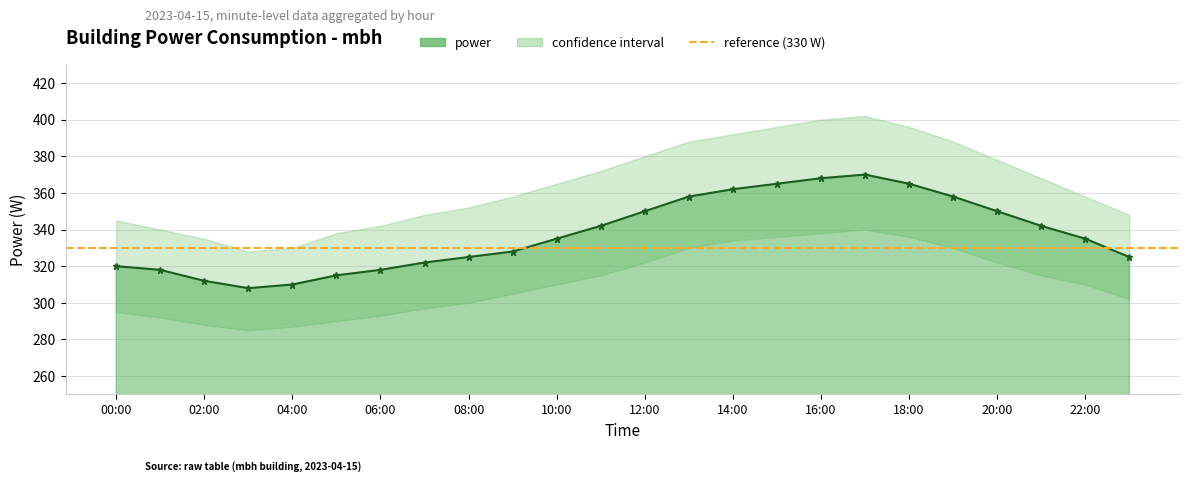

Reading right to left, list all the values displayed in this chart.

325	335	342	350	358	365	370	368	365	362	358	350	342	335	328	325	322	318	315	310	308	312	318	320